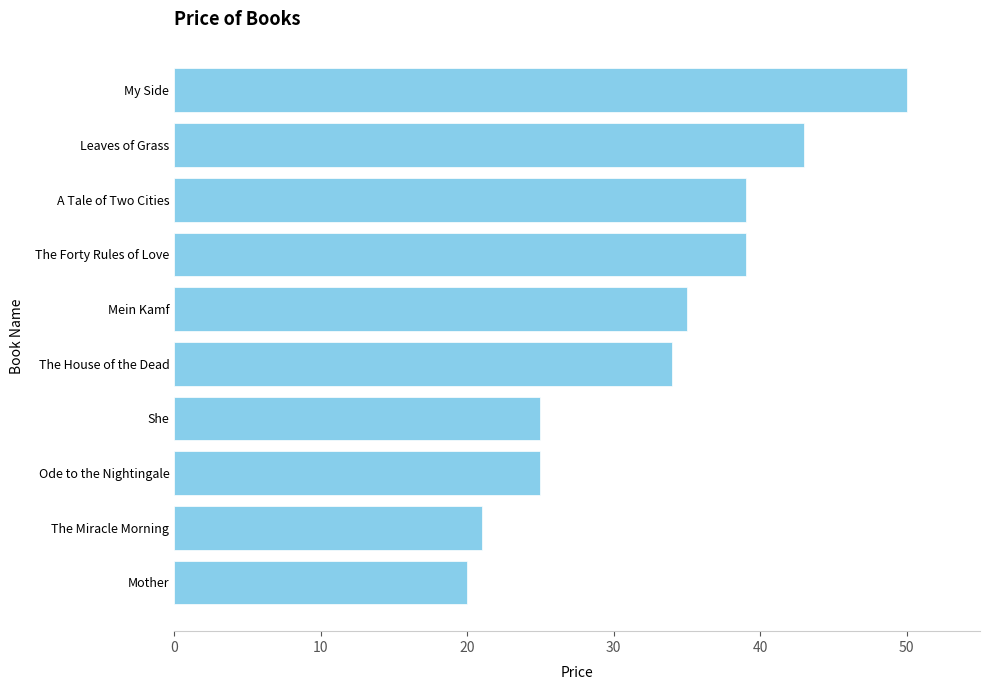

The value at Ode to the Nightingale is 25. True or false?

True